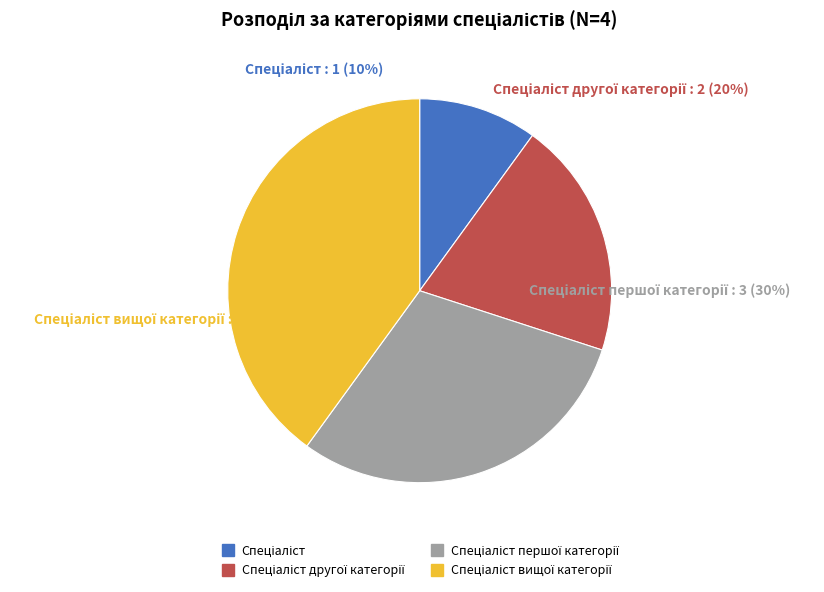

Which slice is the smallest?

Спеціаліст